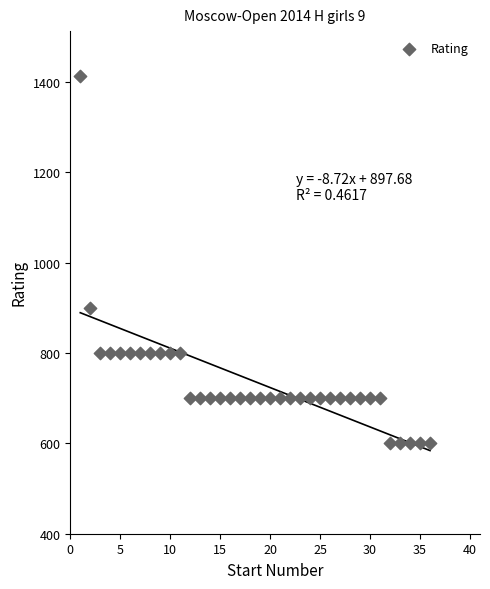

What Y value in the scatter plot is closest to 1006?

900